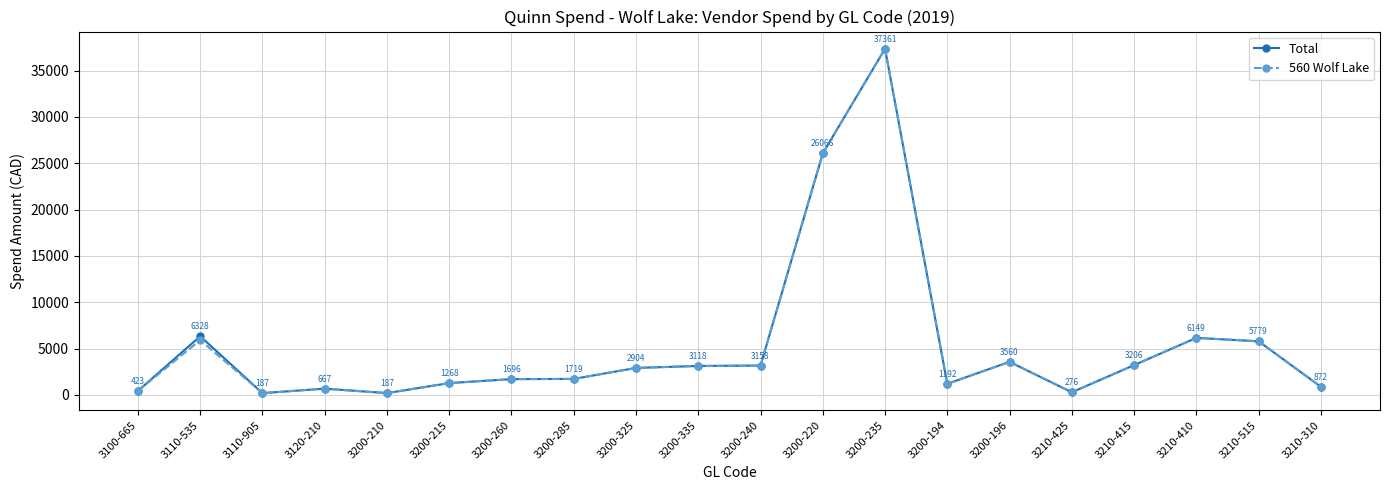

Is this an area chart (filled region under the line)?

No